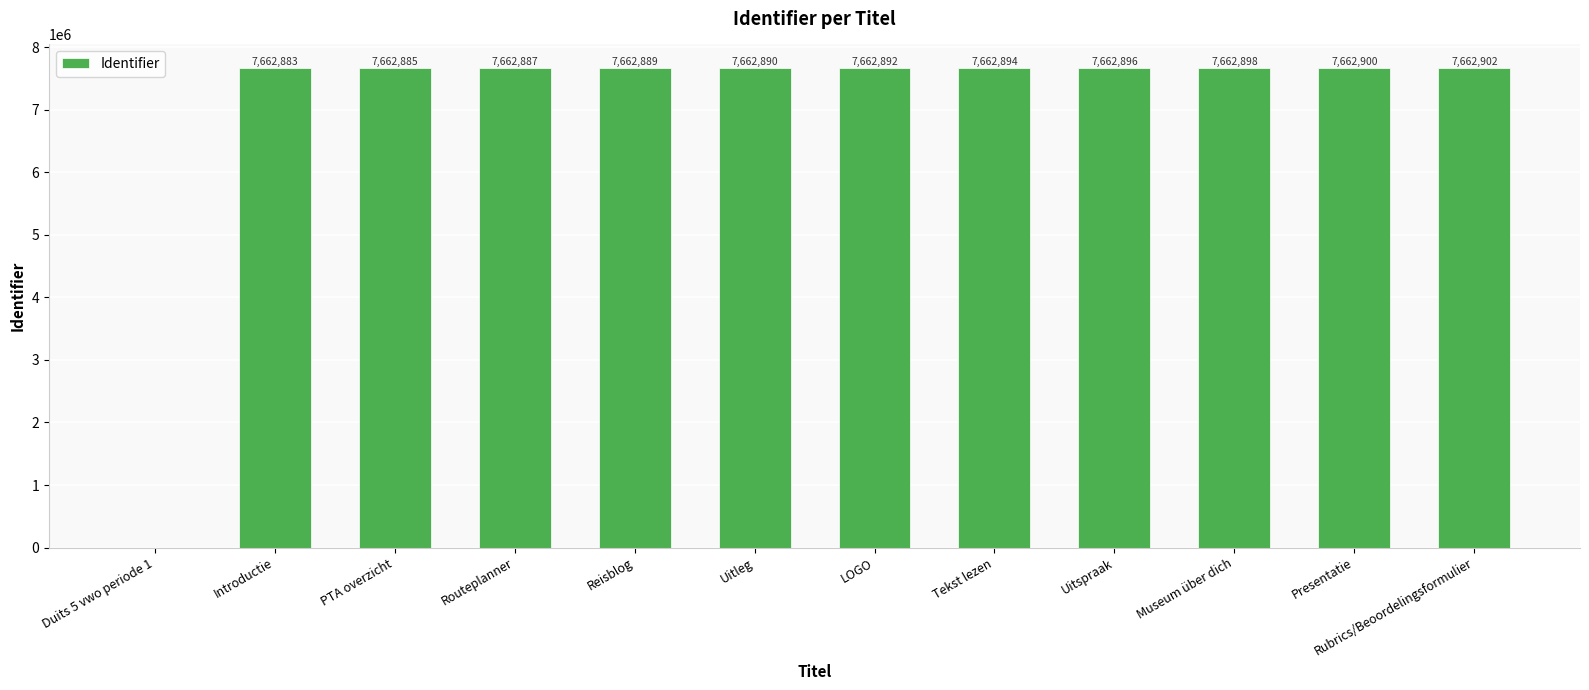

Which has a higher value, Routeplanner or Duits 5 vwo periode 1?

Routeplanner